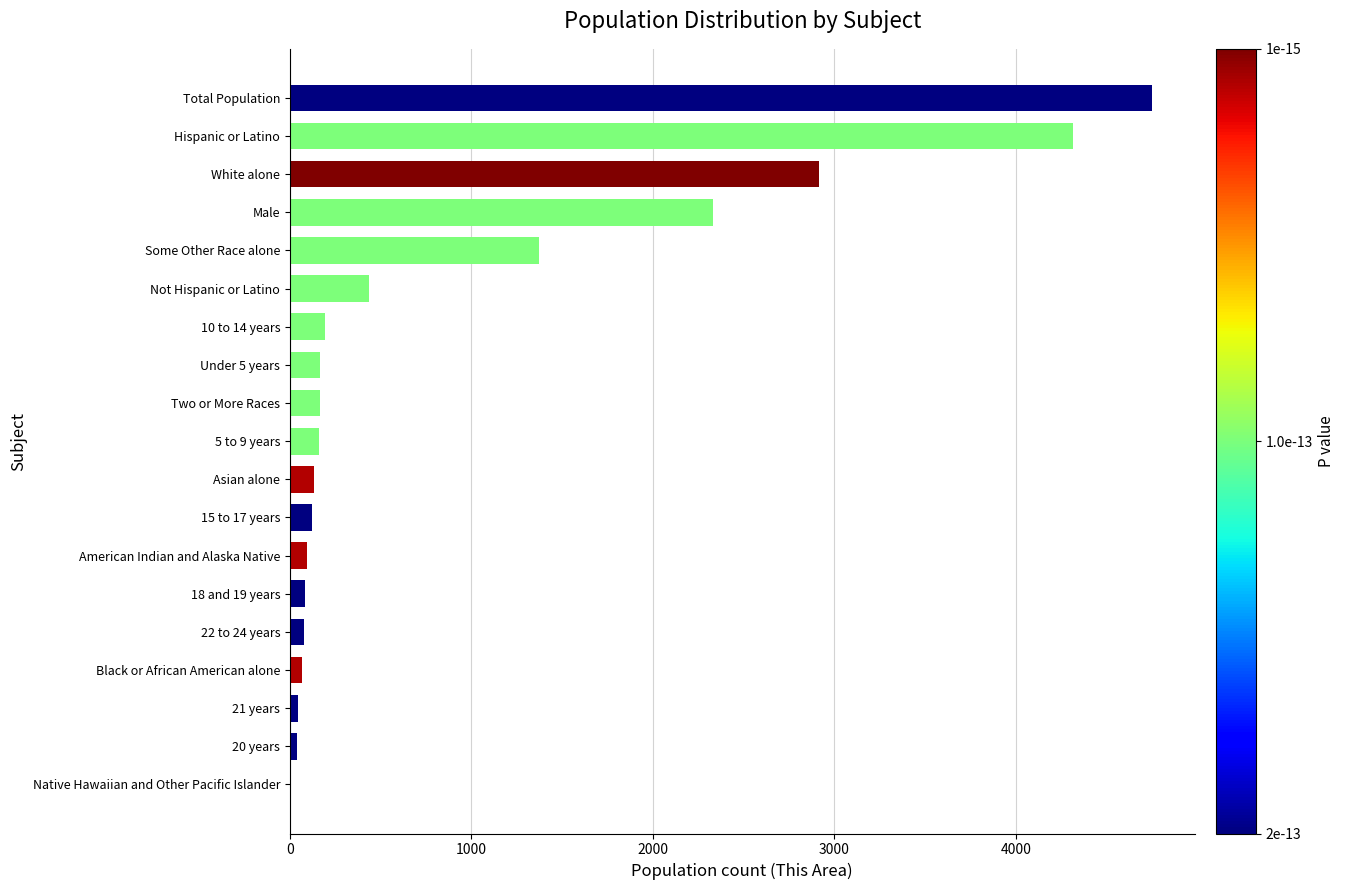

What is the sum of all values?

17453